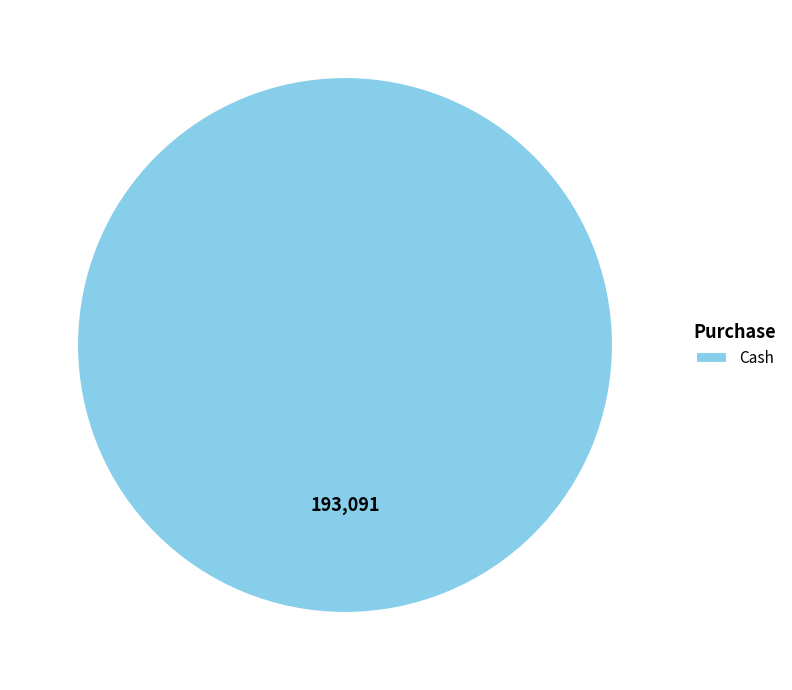

Which slice represents more than half of the pie?

Cash